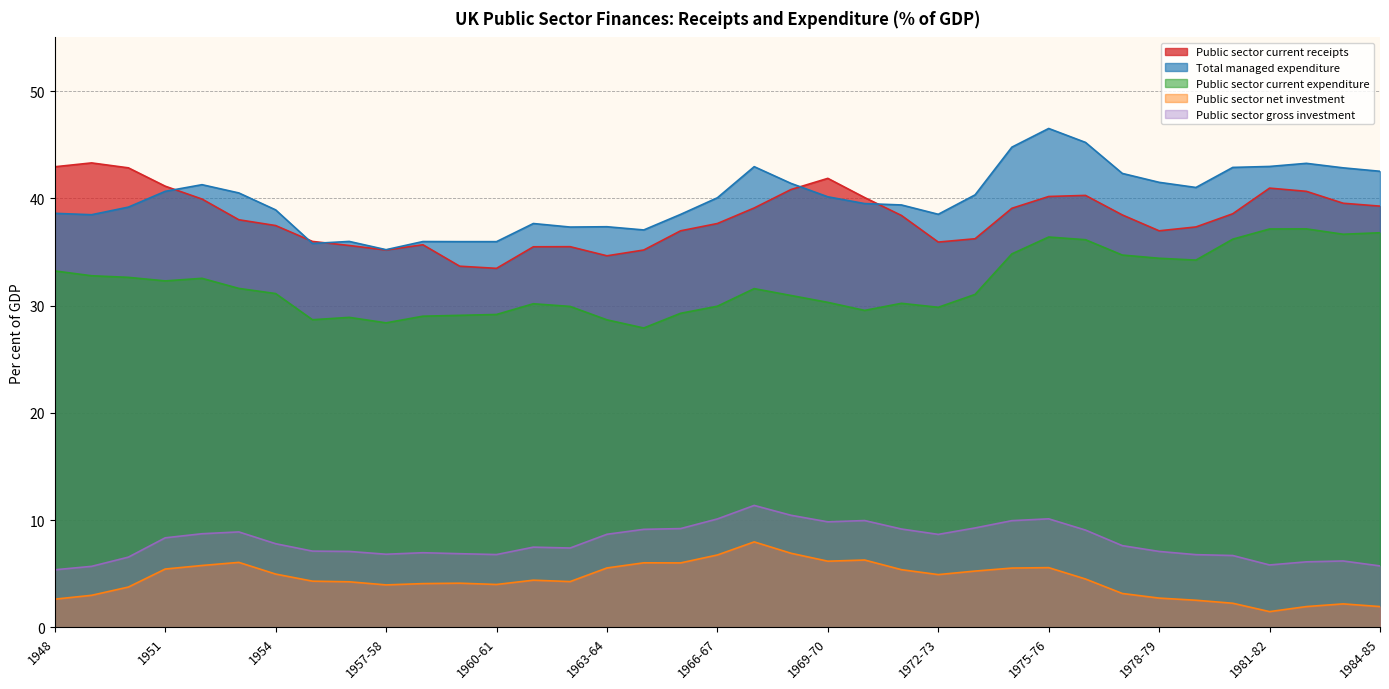

What is the label of the 4th point from the left?

1951